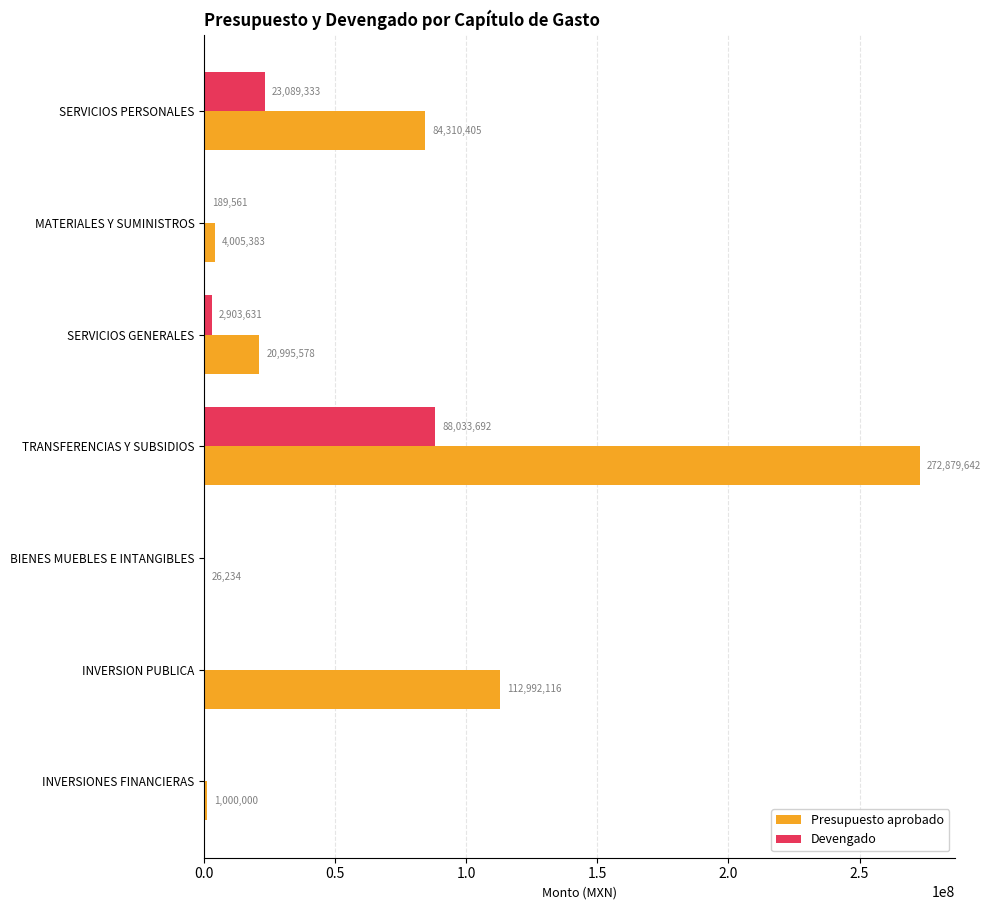

Which series has the largest total across all categories?

Presupuesto aprobado